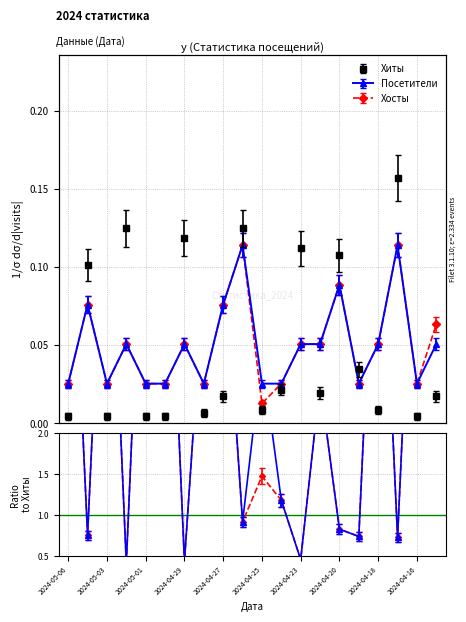

True or false: Посетители and Хосты cross at least once.

False